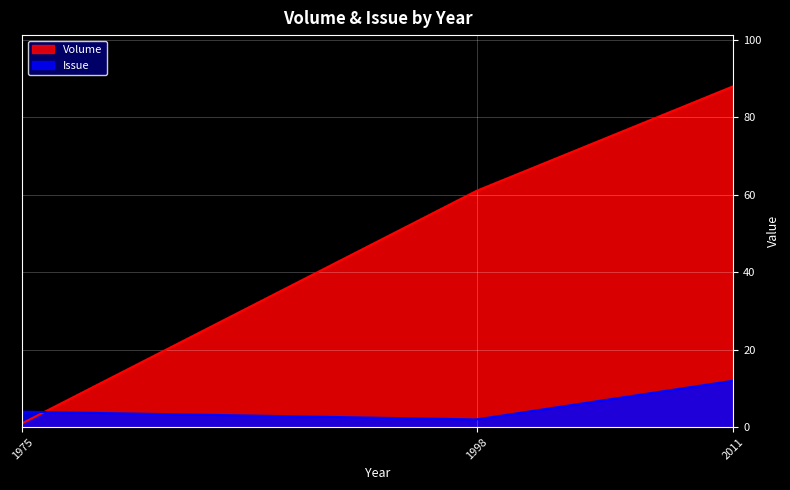

How many Volume values are between 1 and 88?

3